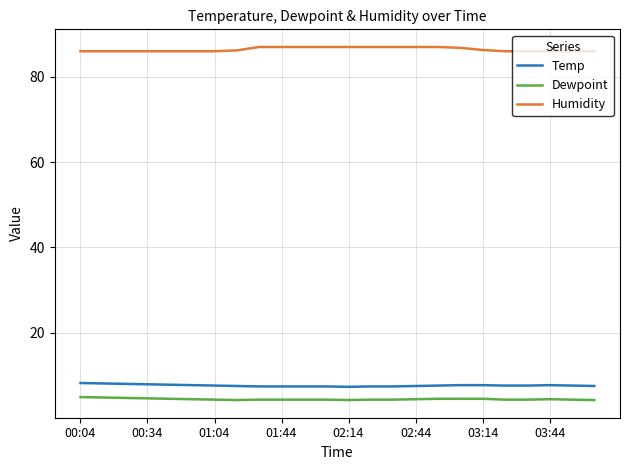

At how many categories does at least one series exceed 71?

24